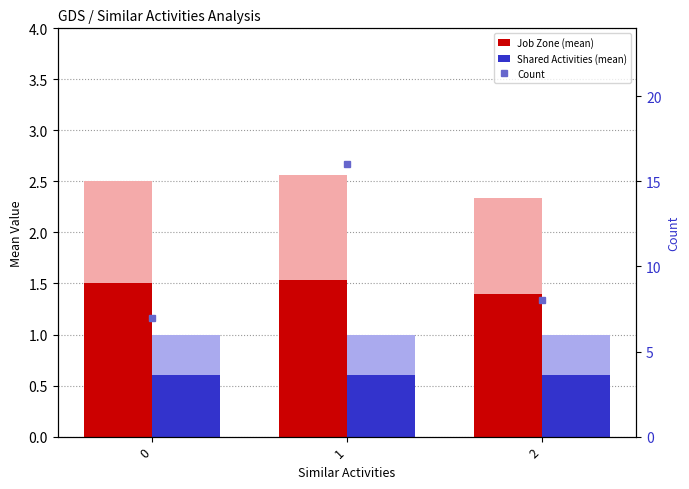

Are the bars horizontal?

No